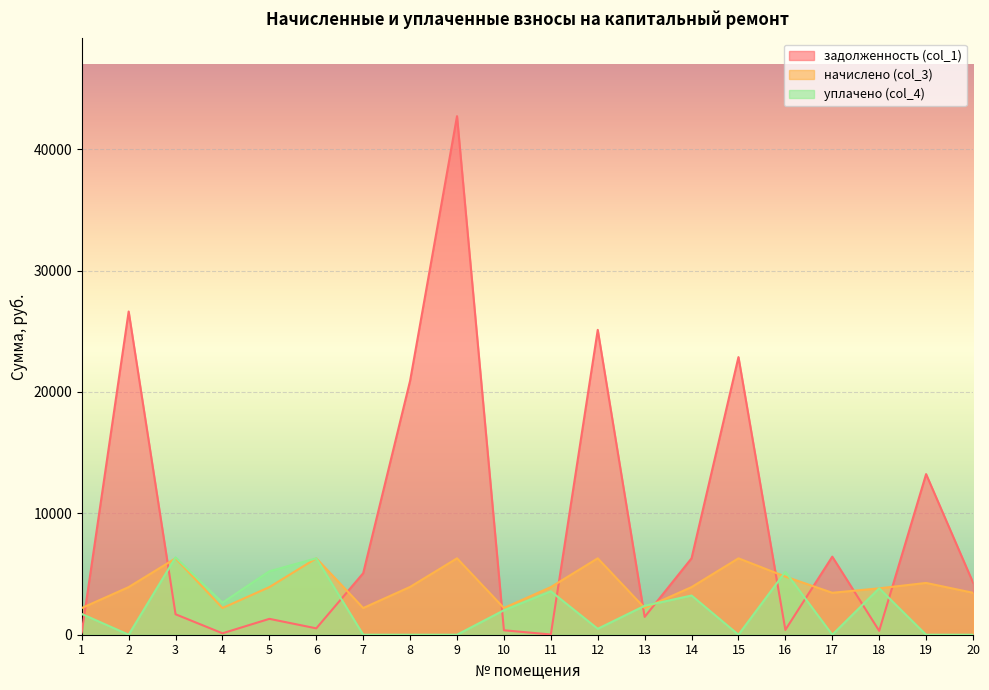

What is the average value of the задолженность (col_1) series?

8998.6